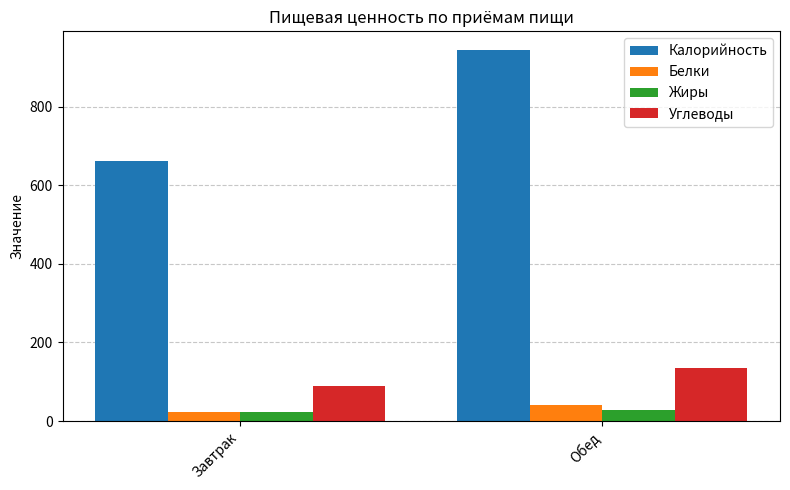

Reading left to right, extract all data points from this chart.

Калорийность: Завтрак=661.4	Обед=945.0
Белки: Завтрак=23.0	Обед=41.0
Жиры: Завтрак=23.0	Обед=27.0
Углеводы: Завтрак=90.0	Обед=135.0